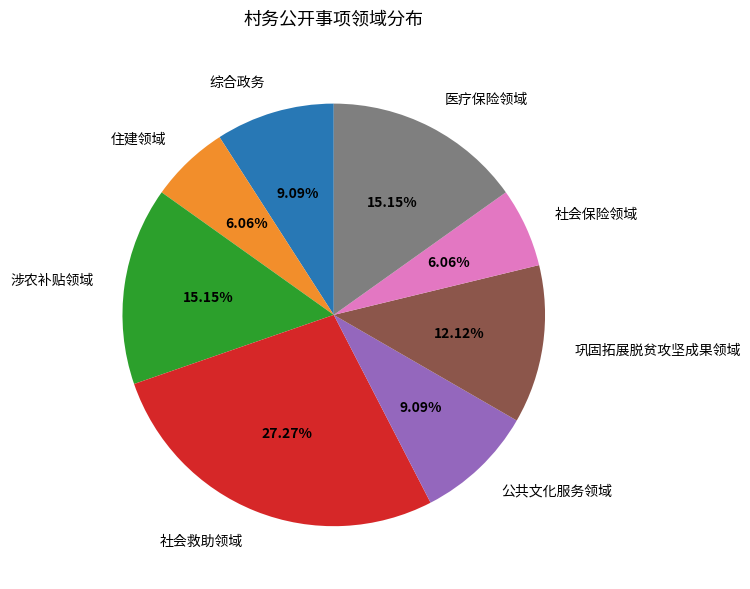

To the nearest percent, what portion does 医疗保险领域 represent?

15%